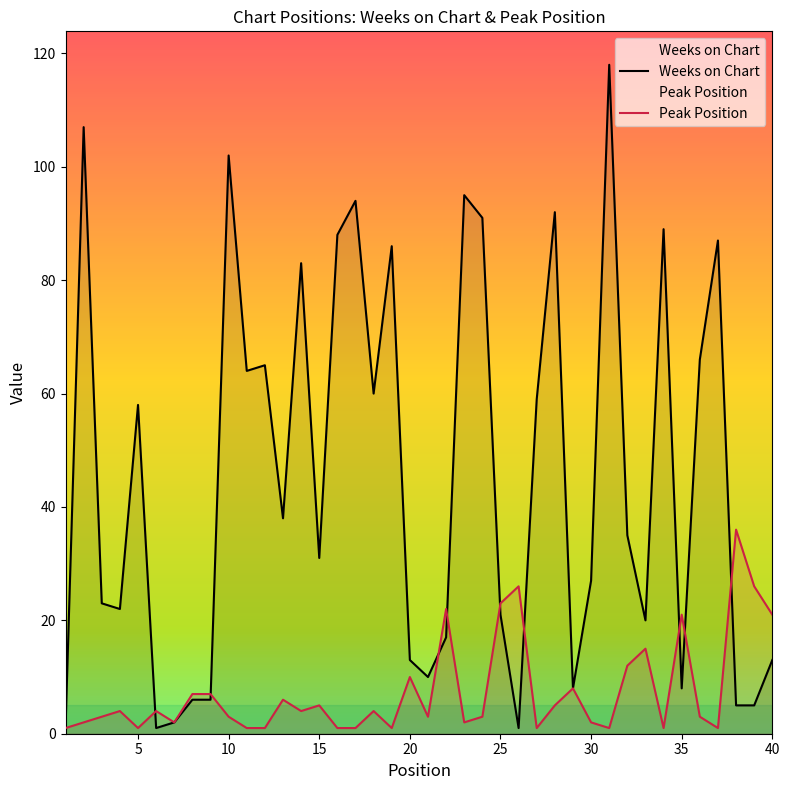

Which series has the largest range (max minus min)?

Weeks on Chart